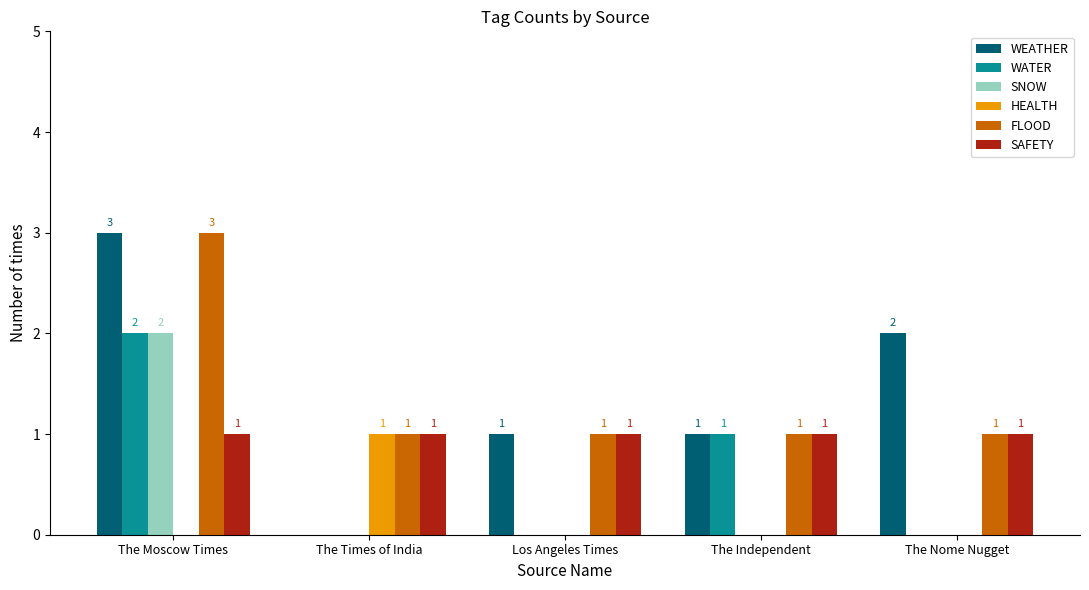

Which category has the highest value in the WEATHER series?

The Moscow Times